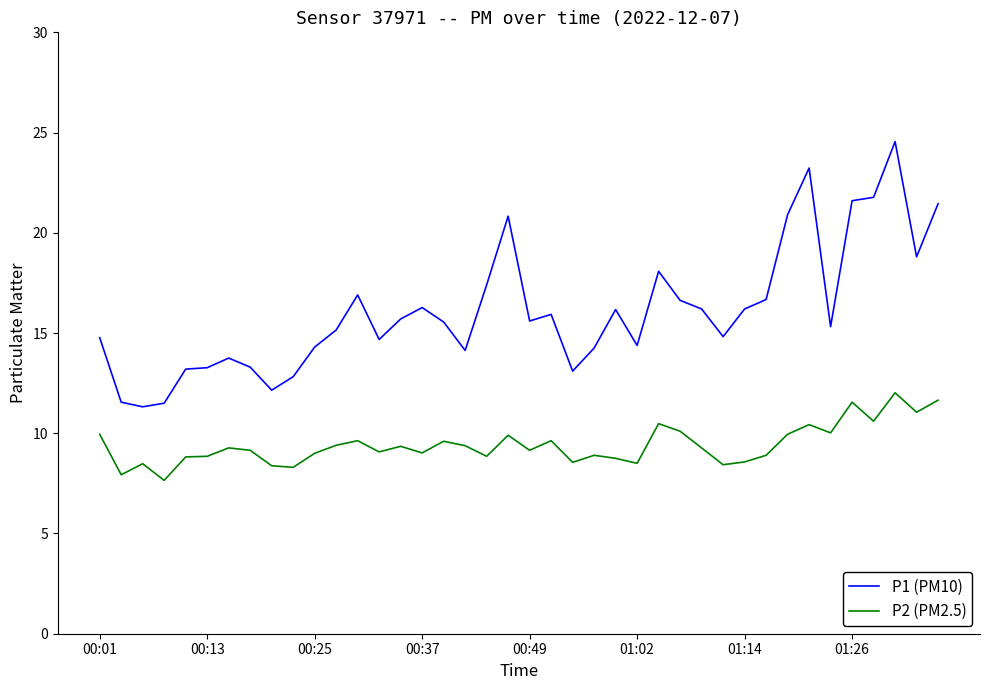

True or false: P1 (PM10) and P2 (PM2.5) intersect in this chart.

False